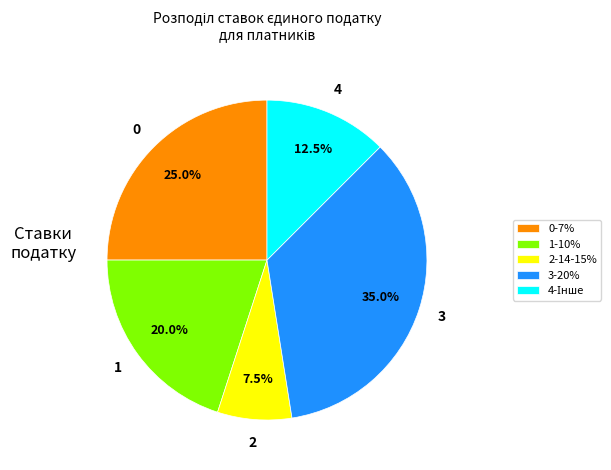

What percentage is NOT represented by 2-14-15%?

92.5%